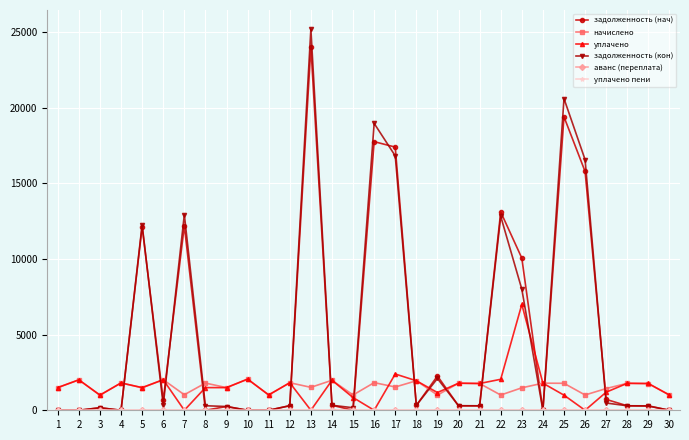

Does the chart have visible grid lines?

Yes